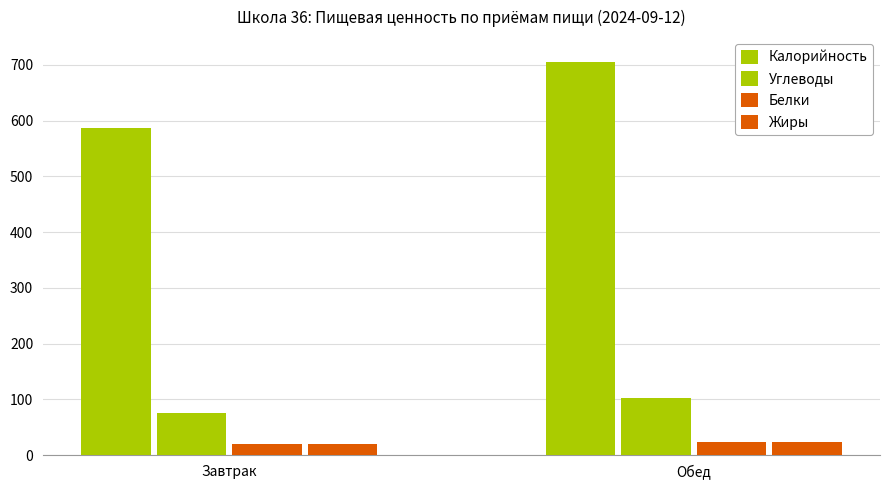

Is it true that Белки equals 15.7 at Обед?

False